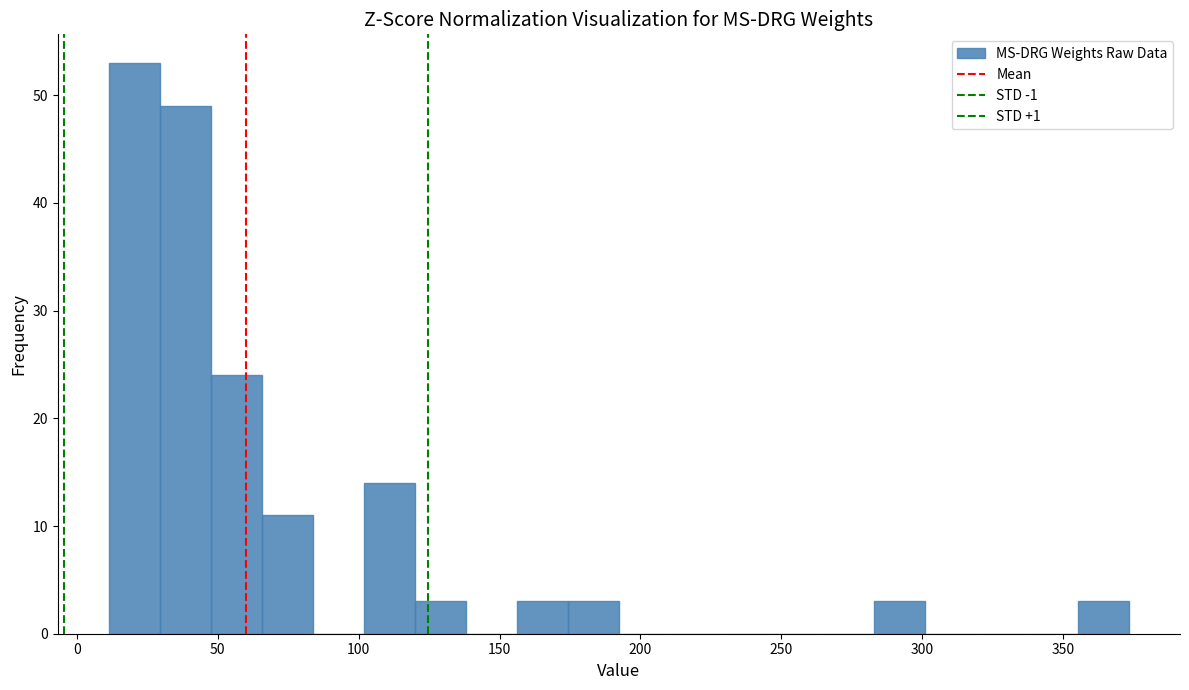

Around what value on the x-axis is the tallest bar? Give the approximate position of its centre, as read against the axis.

20